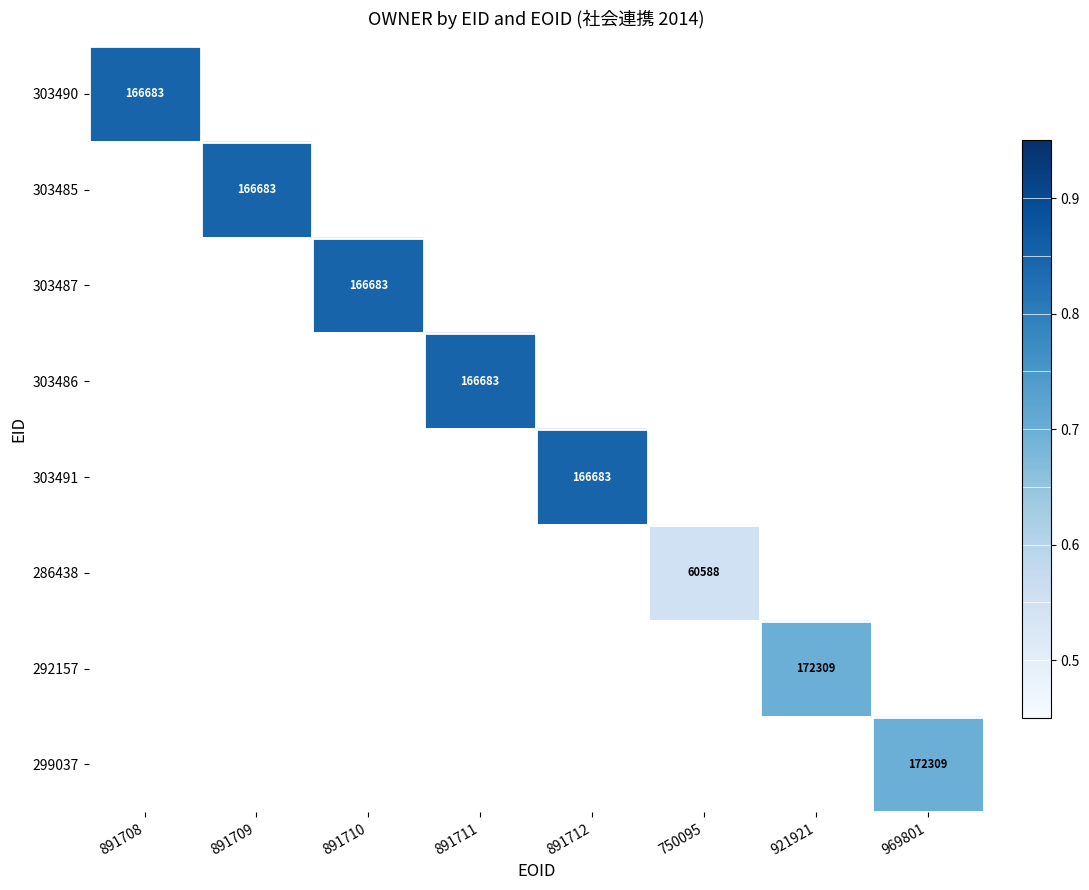

Which has a higher value, 969801 or 891711?

891711